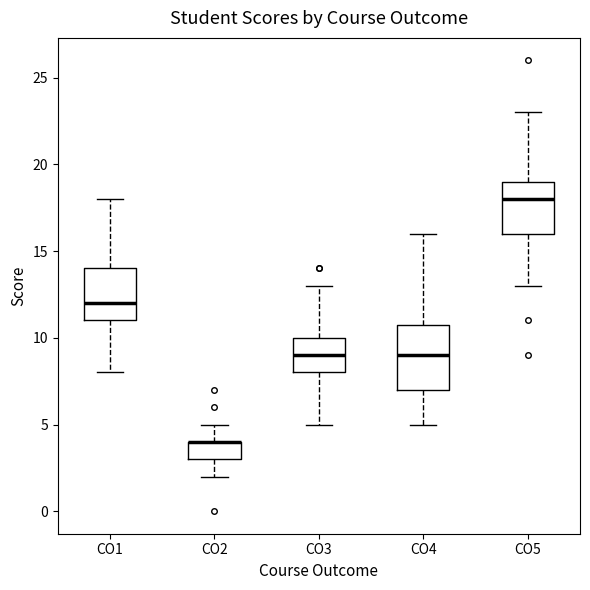

Reading left to right, transcribe this box plot: for each box, give where its median line is, the range the box spans, and where its two whiskers end, as read against the y-axis. The values are not printed on the chart, so give them approximately, as read against the axis.

CO1: median 12, box 11 to 14, whiskers 8 to 18
CO2: median 4 (drawn on the box's upper edge), box 3 to 4, whiskers 2 to 5
CO3: median 9, box 8 to 10, whiskers 5 to 13
CO4: median 9, box 7 to 11, whiskers 5 to 16
CO5: median 18, box 16 to 19, whiskers 13 to 23